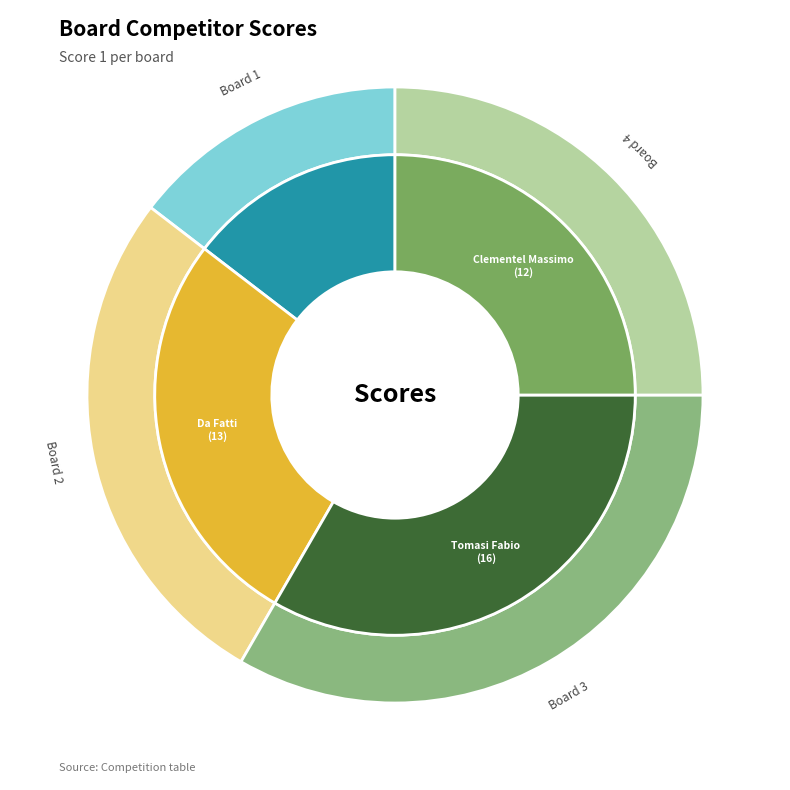

To the nearest percent, what is the combined percentage of Board 3 and Board 2?

60%